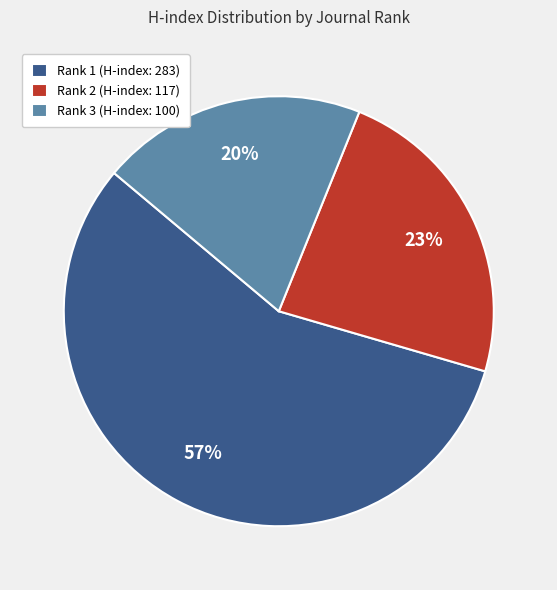

To the nearest percent, what is the difference between the largest and smallest slice percentages?

37%